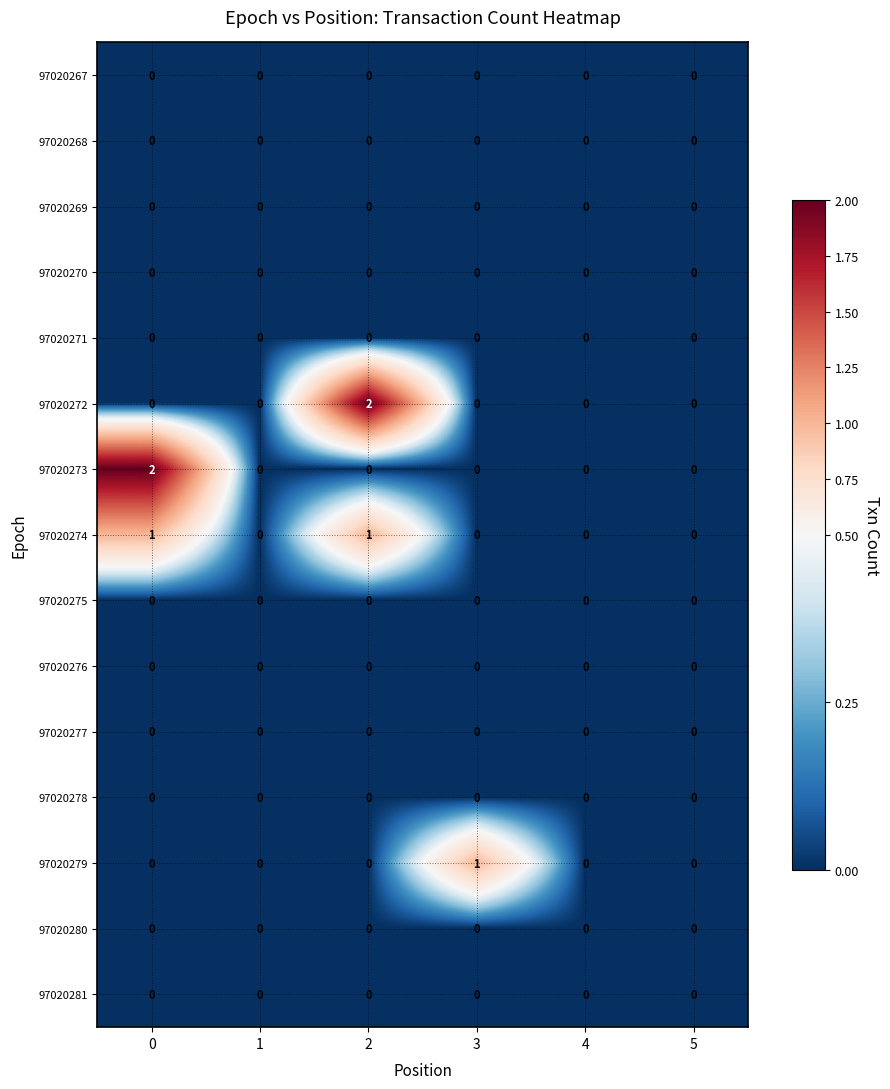

The 97020269 series shows 0 at 2. True or false?

True